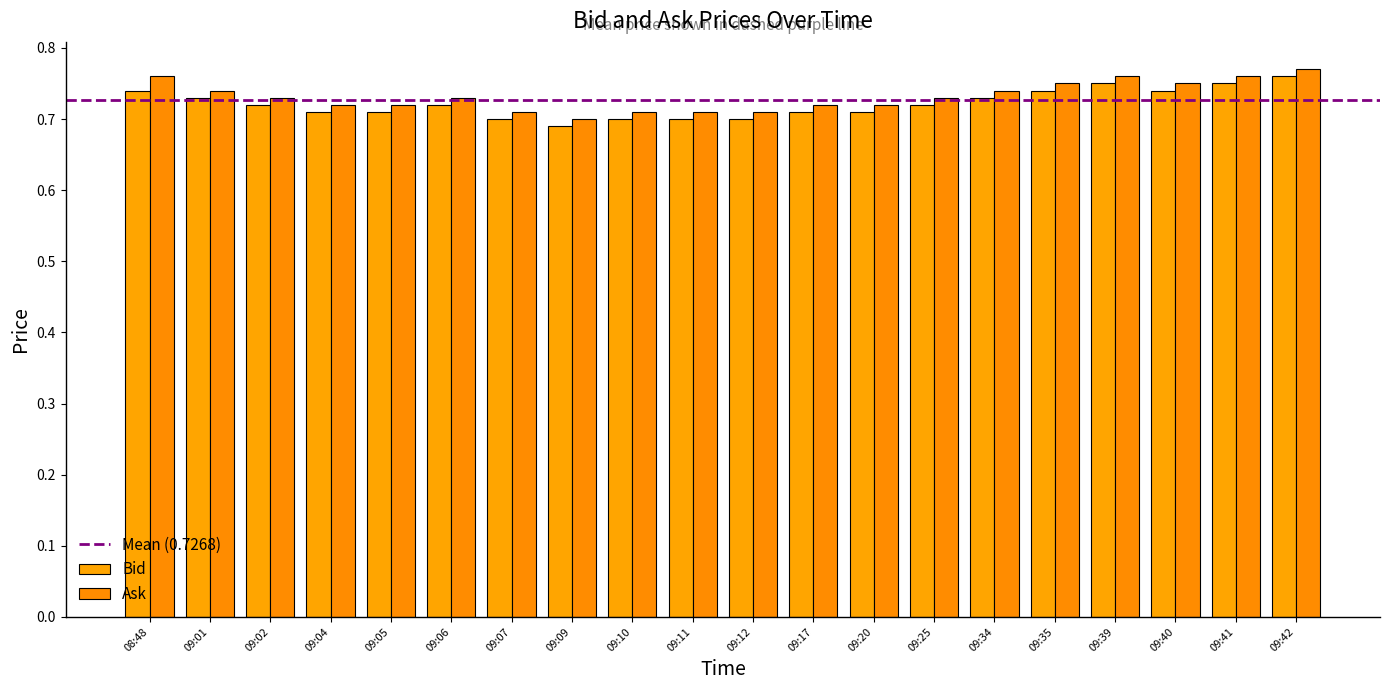

Reading left to right, transcribe all the data shown in this chart.

Bid: 08:48=0.7	09:01=0.7	09:02=0.7	09:04=0.7	09:05=0.7	09:06=0.7	09:07=0.7	09:09=0.7	09:10=0.7	09:11=0.7	09:12=0.7	09:17=0.7	09:20=0.7	09:25=0.7	09:34=0.7	09:35=0.7	09:39=0.8	09:40=0.7	09:41=0.8	09:42=0.8
Ask: 08:48=0.8	09:01=0.7	09:02=0.7	09:04=0.7	09:05=0.7	09:06=0.7	09:07=0.7	09:09=0.7	09:10=0.7	09:11=0.7	09:12=0.7	09:17=0.7	09:20=0.7	09:25=0.7	09:34=0.7	09:35=0.8	09:39=0.8	09:40=0.8	09:41=0.8	09:42=0.8